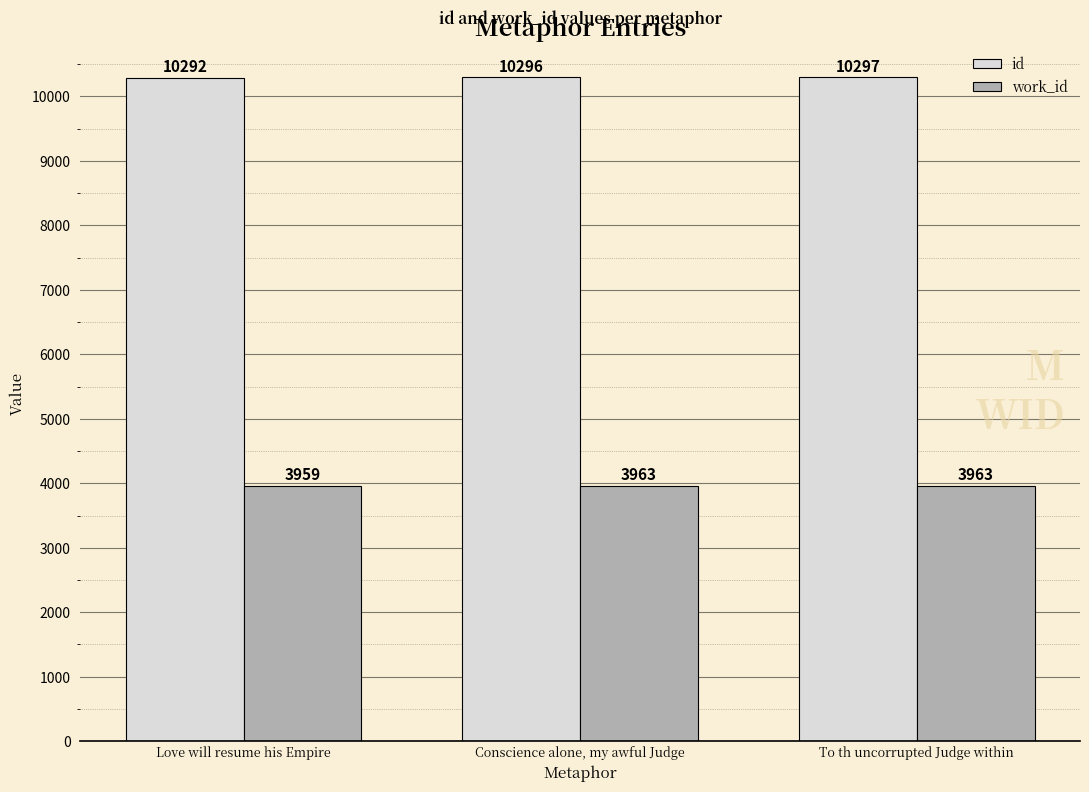

Rank the series at To th uncorrupted Judge within from lowest to highest value.

work_id, id